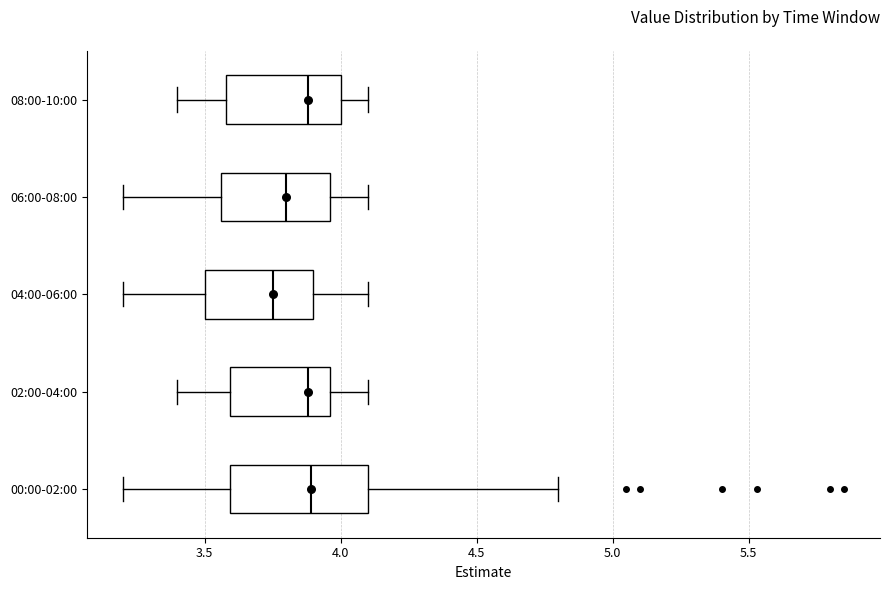

Reading bottom to top, transcribe this box plot: for each box, give where its median line is, the range the box spans, and where its two whiskers end, as read against the x-axis. The values are not printed on the chart, so give them approximately, as read against the axis.

00:00-02:00: median 3.90, box 3.60 to 4.10, whiskers 3.20 to 4.80
02:00-04:00: median 3.90, box 3.60 to 3.95, whiskers 3.40 to 4.10
04:00-06:00: median 3.75, box 3.50 to 3.90, whiskers 3.20 to 4.10
06:00-08:00: median 3.80, box 3.55 to 3.95, whiskers 3.20 to 4.10
08:00-10:00: median 3.90, box 3.60 to 4.00, whiskers 3.40 to 4.10